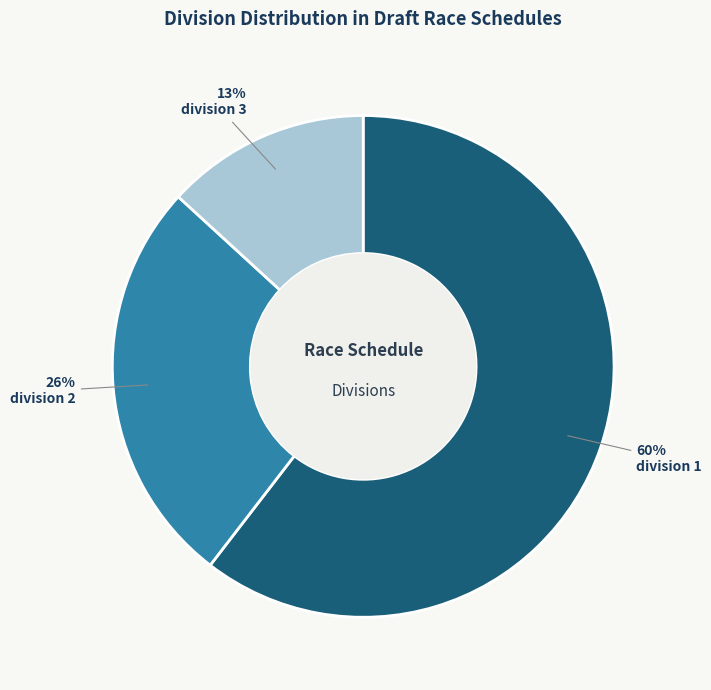

Is it true that division 3 is 64% of the pie?

False